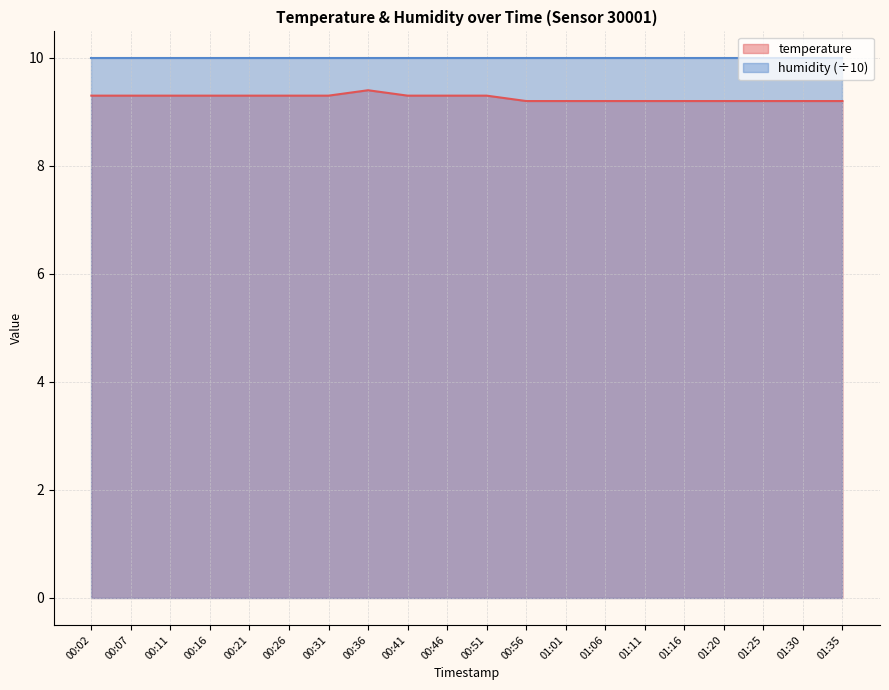

List the labels in order of value, largest first.

00:36, 00:02, 00:07, 00:11, 00:16, 00:21, 00:26, 00:31, 00:41, 00:46, 00:51, 00:56, 01:01, 01:06, 01:11, 01:16, 01:20, 01:25, 01:30, 01:35